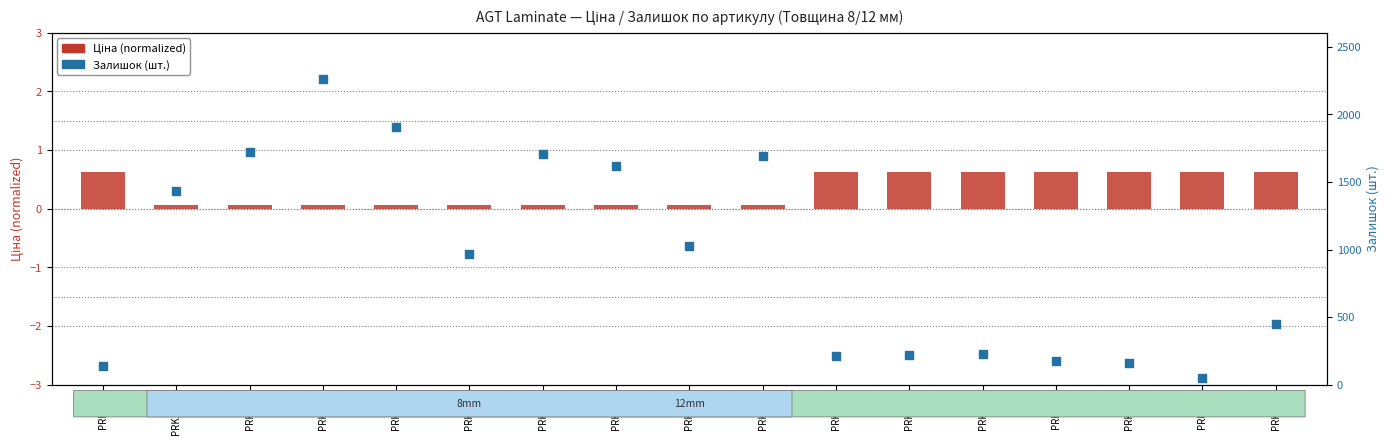

What is the total value across all series at PRK928?

229.6